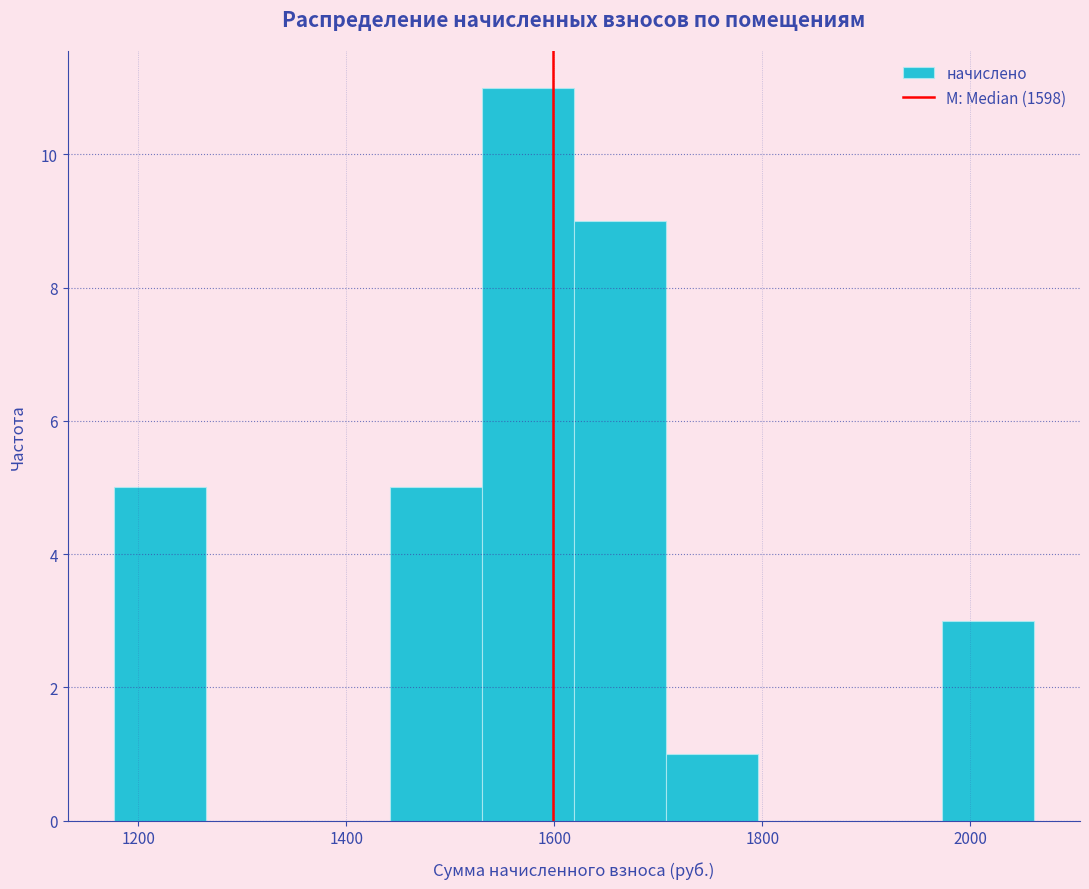

Which range on the x-axis has the tallest bar?

1540 to 1620